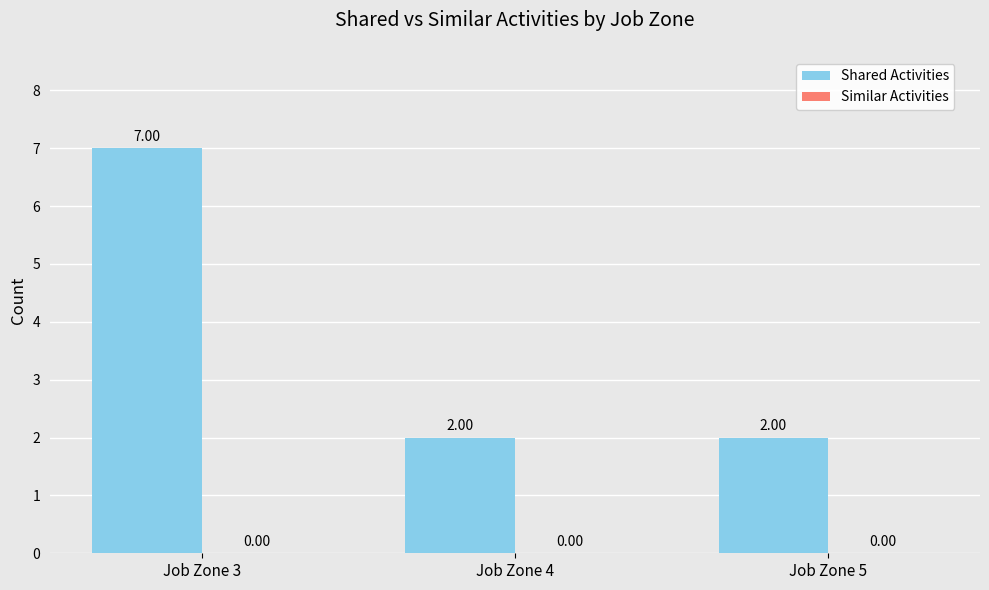

What is the change in value from Job Zone 3 to Job Zone 5?

-5